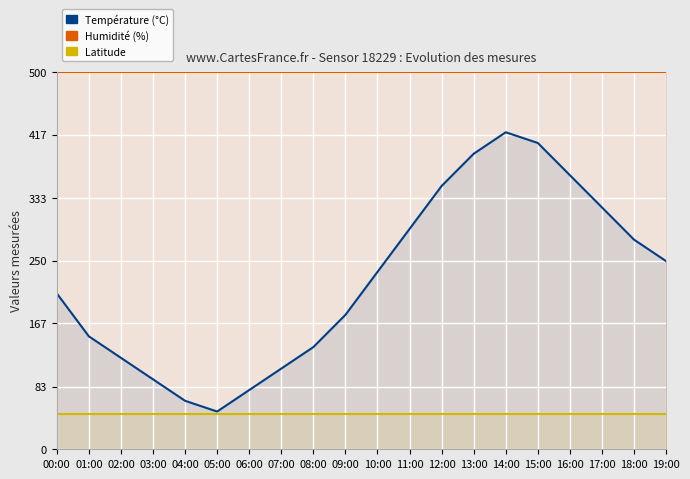

Reading left to right, transcribe all the data shown in this chart.

Température (°C): 206.5	149.6	121.2	92.7	64.2	50.0	78.5	106.9	135.4	178.1	235.0	291.9	348.8	391.5	420.0	405.8	363.1	320.4	277.7	249.2
Humidité (%): 499.5	499.5	499.5	499.5	499.5	499.5	499.5	499.5	499.5	499.5	499.5	499.5	499.5	499.5	499.5	499.5	499.5	499.5	499.5	499.5
Latitude: 46.6	46.6	46.6	46.6	46.6	46.6	46.6	46.6	46.6	46.6	46.6	46.6	46.6	46.6	46.6	46.6	46.6	46.6	46.6	46.6